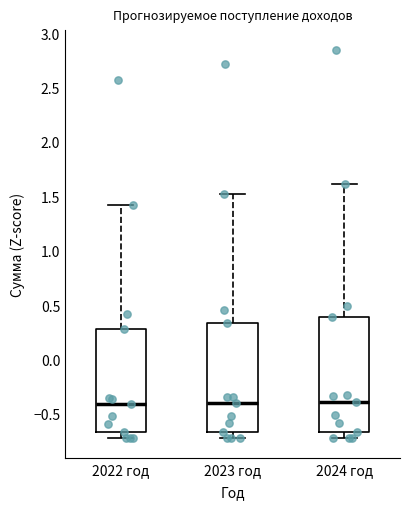

Reading left to right, read every box against the y-axis: the position of its median line, the range the box covers, and the ends of its whiskers. The values are not printed on the chart, so give them approximately, as read against the axis.

2022 год: median -0.40, box -0.65 to 0.30, whiskers -0.70 to 1.40
2023 год: median -0.40, box -0.65 to 0.35, whiskers -0.70 to 1.50
2024 год: median -0.40, box -0.65 to 0.40, whiskers -0.70 to 1.60